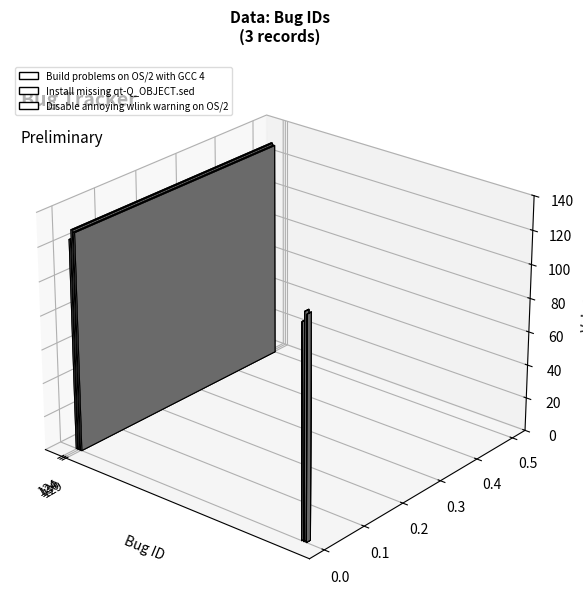

Does the chart contain stacked bars?

No